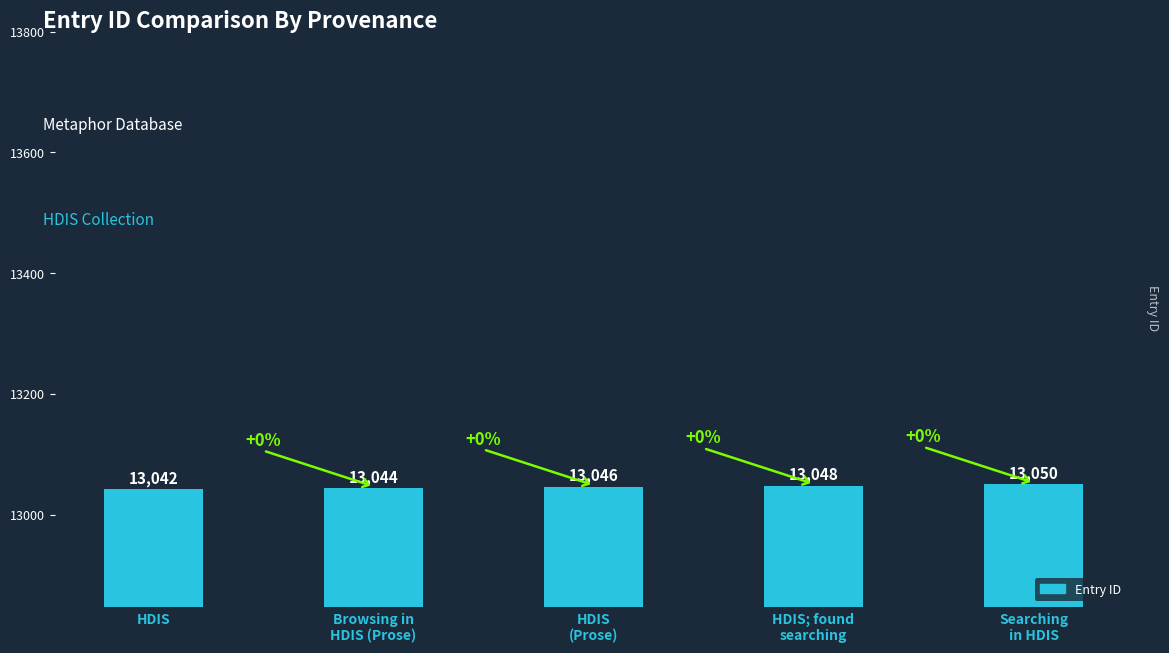

What is the sum of all values?

65230